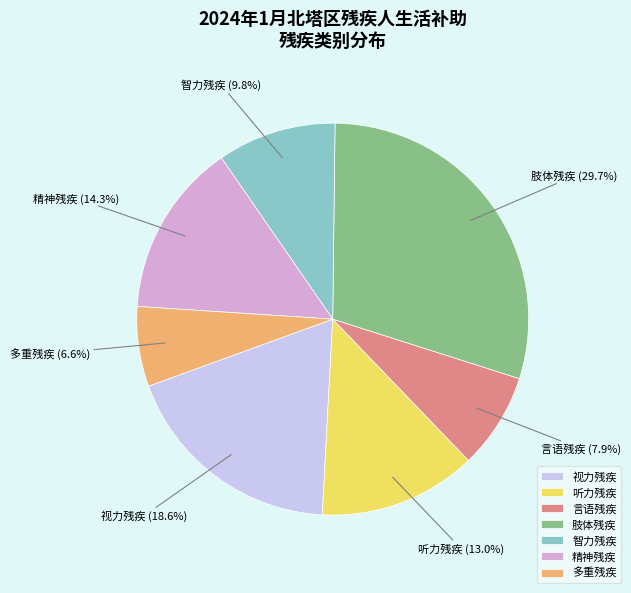

What percentage do 多重残疾 and 肢体残疾 together represent?

36.3%